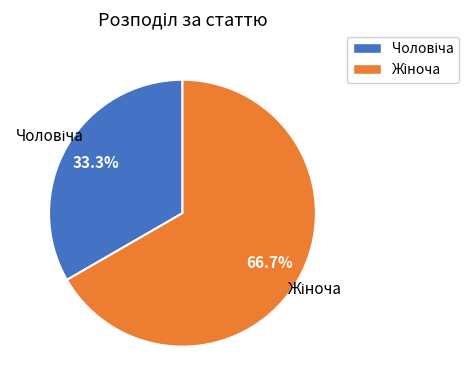

Does any single category account for the majority?

Yes